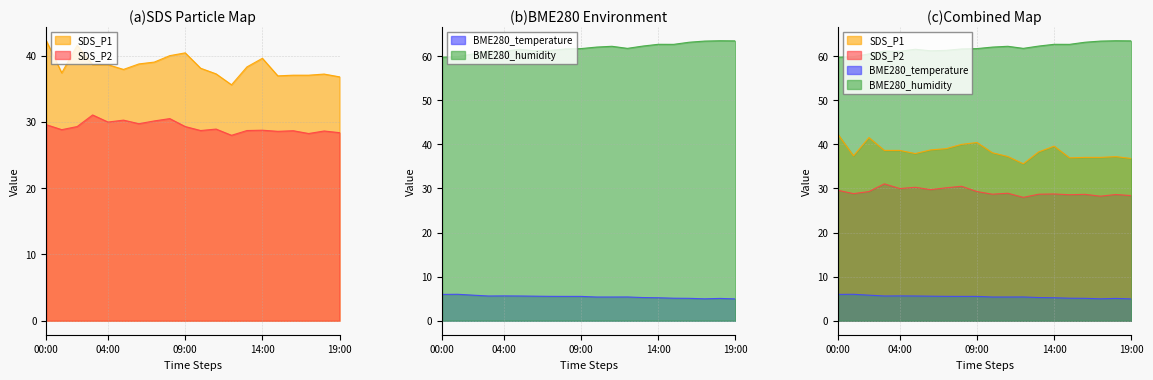

The value of SDS_P1 at 06:00 is 38.8. True or false?

True